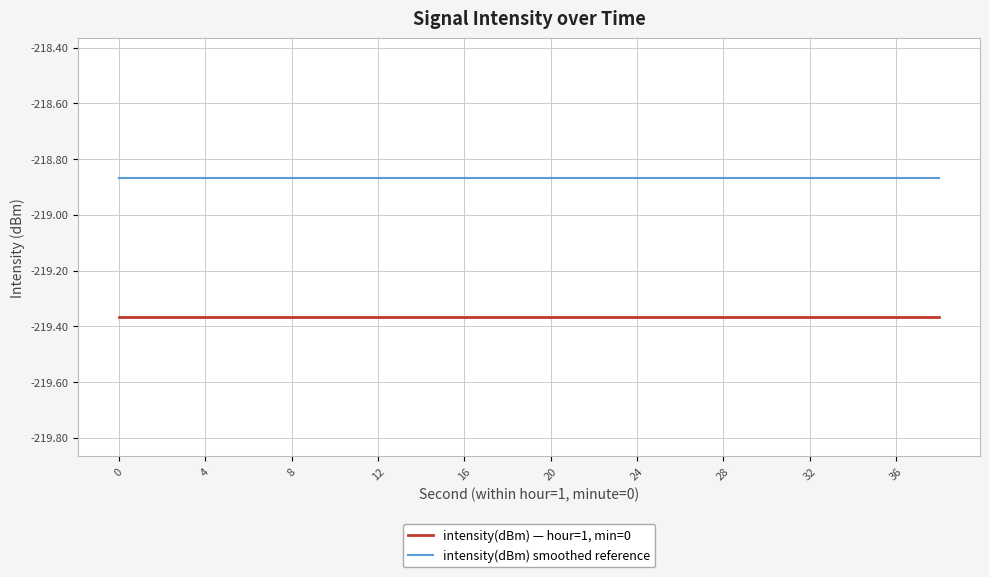

List the series in order of their overall mean, highest first.

intensity(dBm) smoothed reference, intensity(dBm) — hour=1, min=0